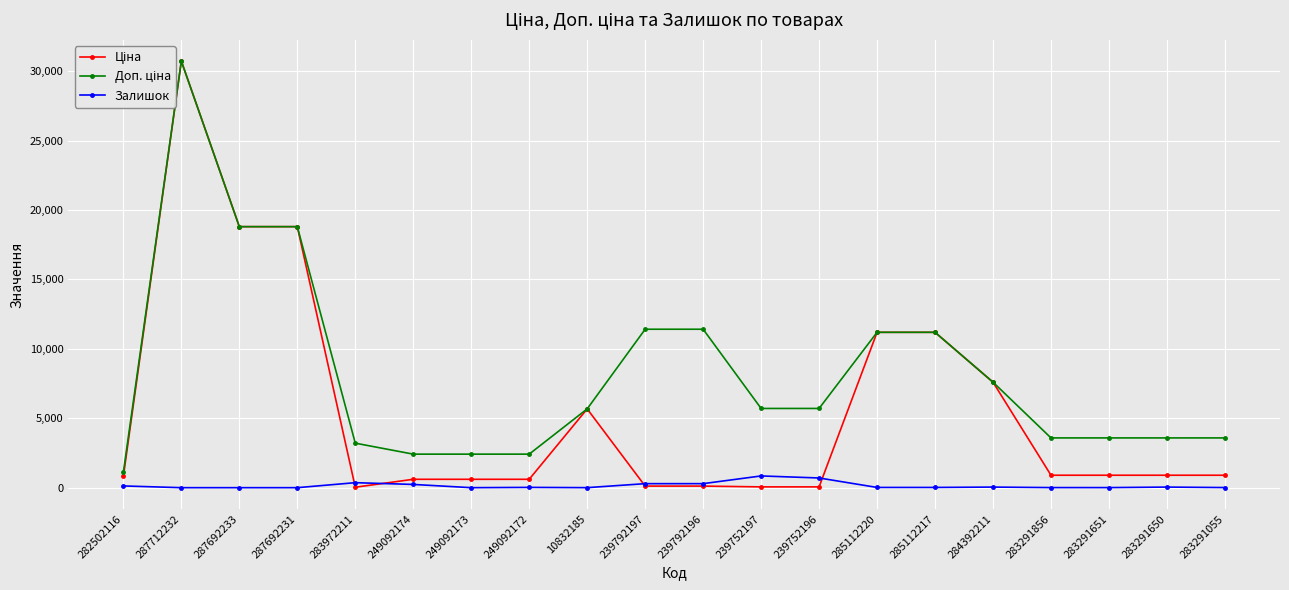

Reading left to right, list all the values displayed in this chart.

Ціна: 818.5	30717.1	18796.8	18796.8	32.0	603.7	603.7	603.7	5673.8	114.1	114.1	57.0	57.0	11188.2	11188.2	7596.5	895.9	895.9	895.9	895.9
Доп. ціна: 1109.2	30717.1	18796.8	18796.8	3205.0	2414.8	2414.8	2414.8	5673.8	11410.0	11410.0	5705.0	5705.0	11188.2	11188.2	7596.5	3583.6	3583.6	3583.6	3583.6
Залишок: 125.0	0.0	0.0	0.0	360.0	233.0	0.0	21.0	2.0	289.0	290.0	845.0	698.0	17.0	17.0	43.0	7.0	6.0	43.0	9.0